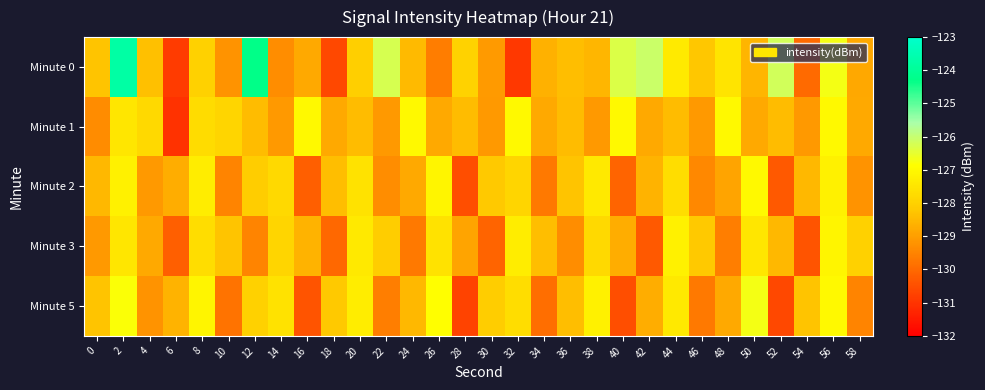

Which series has the widest spread of values?

Minute 0